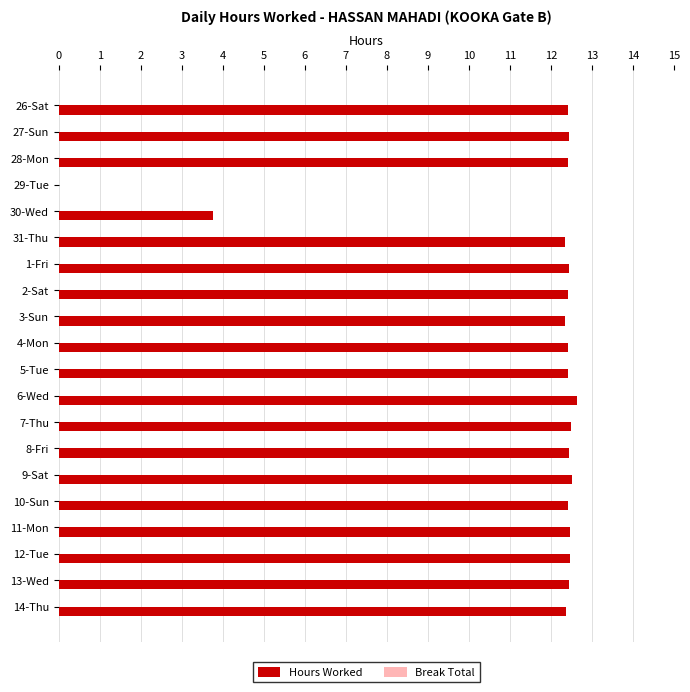

What is the maximum value shown in the chart?

12.6